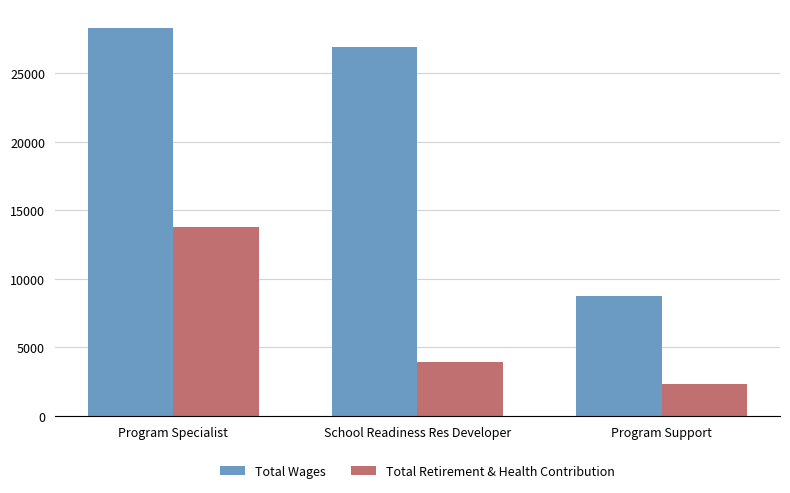

At which category does the chart reach its peak across all series?

Program Specialist